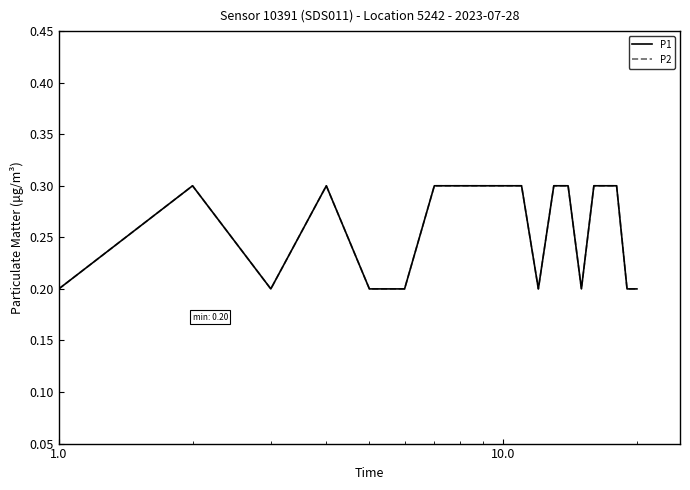

Is this an area chart (filled region under the line)?

No